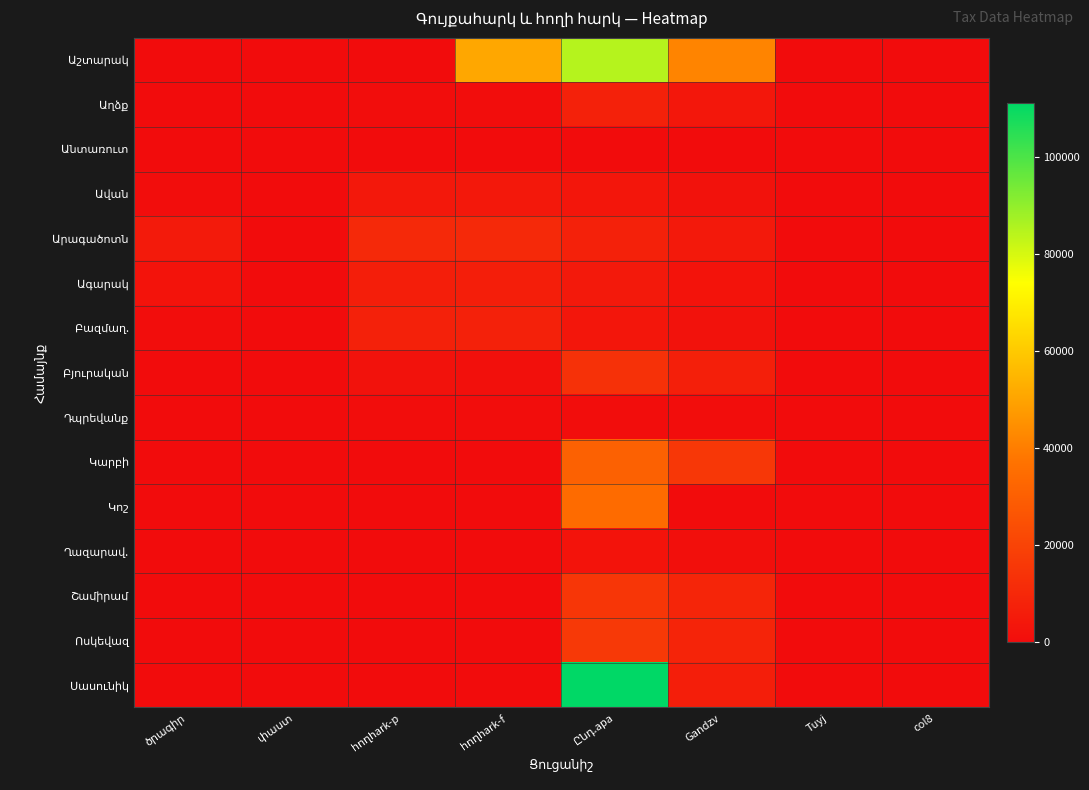

At which category is the sum across all series the highest?

Ընդ.apa